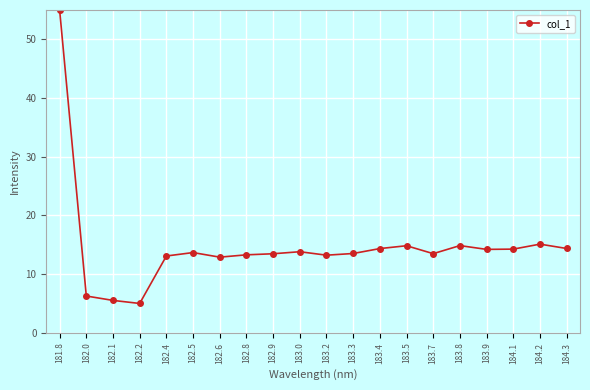

At which category does the chart reach its minimum across all series?

182.2